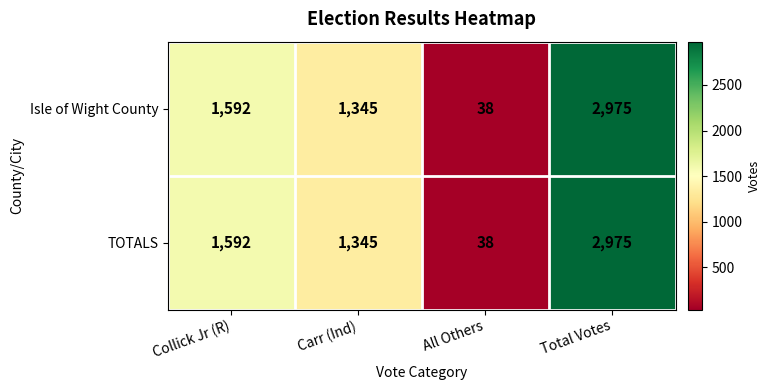

What is the sum of all TOTALS values?

5950